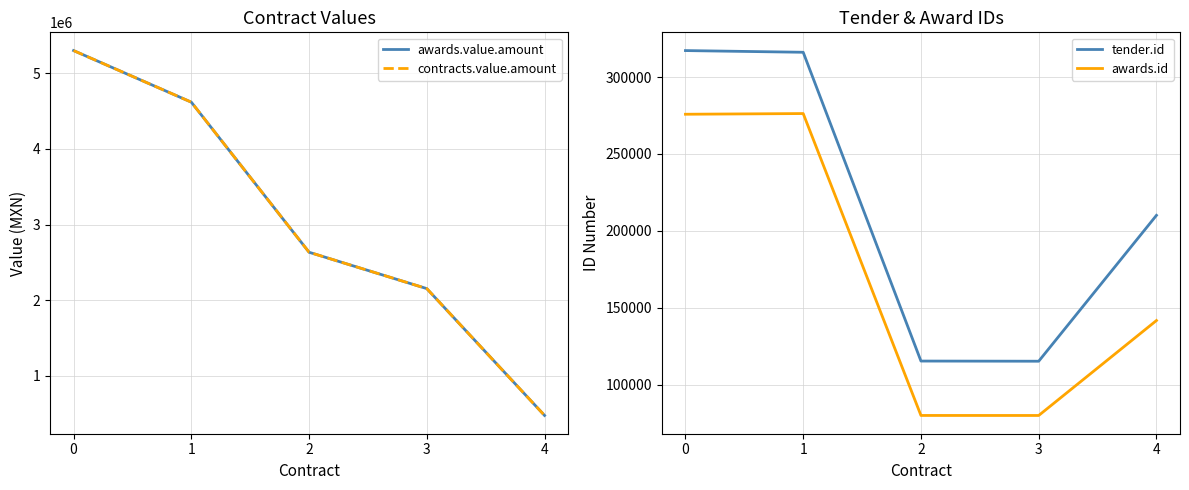

What is the difference between the maximum and minimum values in the contracts.value.amount series?

4825680.0